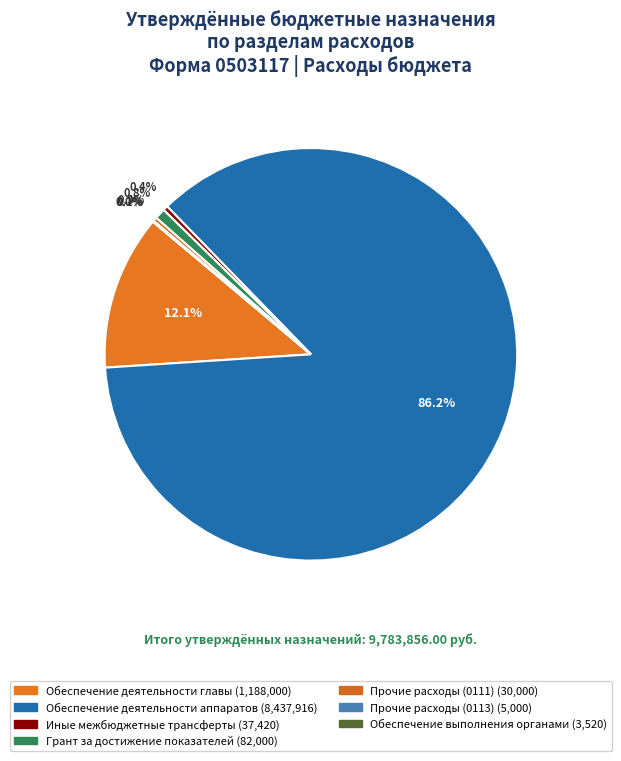

To the nearest percent, what portion does Обеспечение деятельности главы represent?

12%